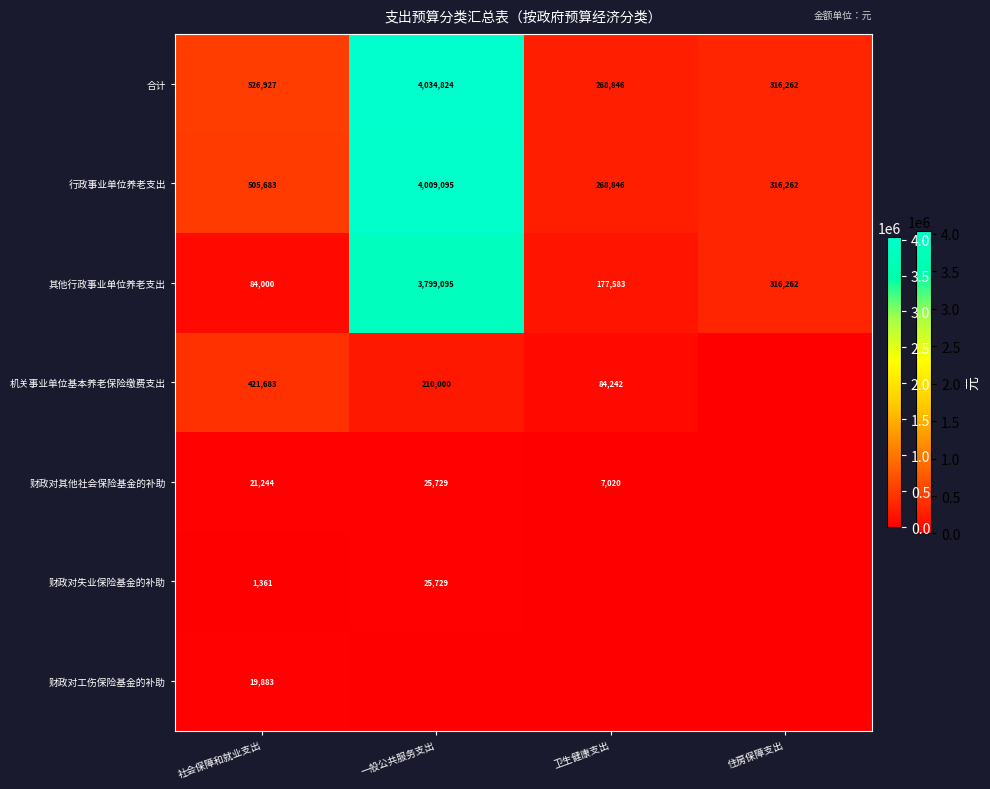

What is the difference between the highest and lowest values at 社会保障和就业支出?

525566